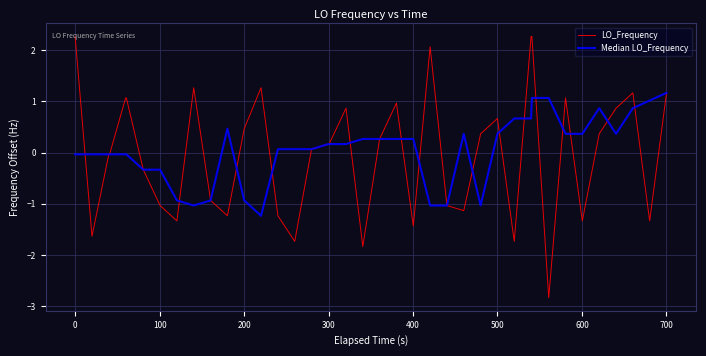

List the series in order of their peak value, lowest first.

Median LO_Frequency, LO_Frequency